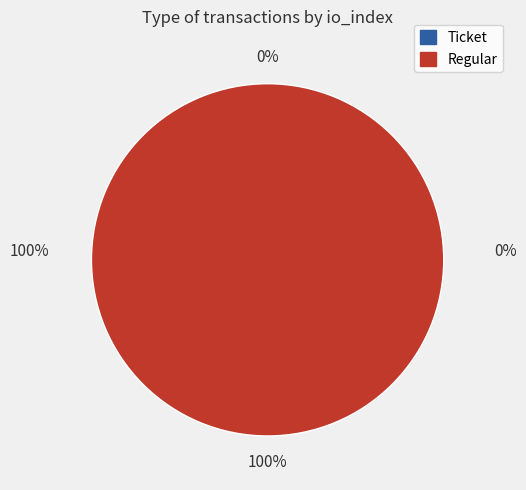

Which category accounts for the majority?

Regular